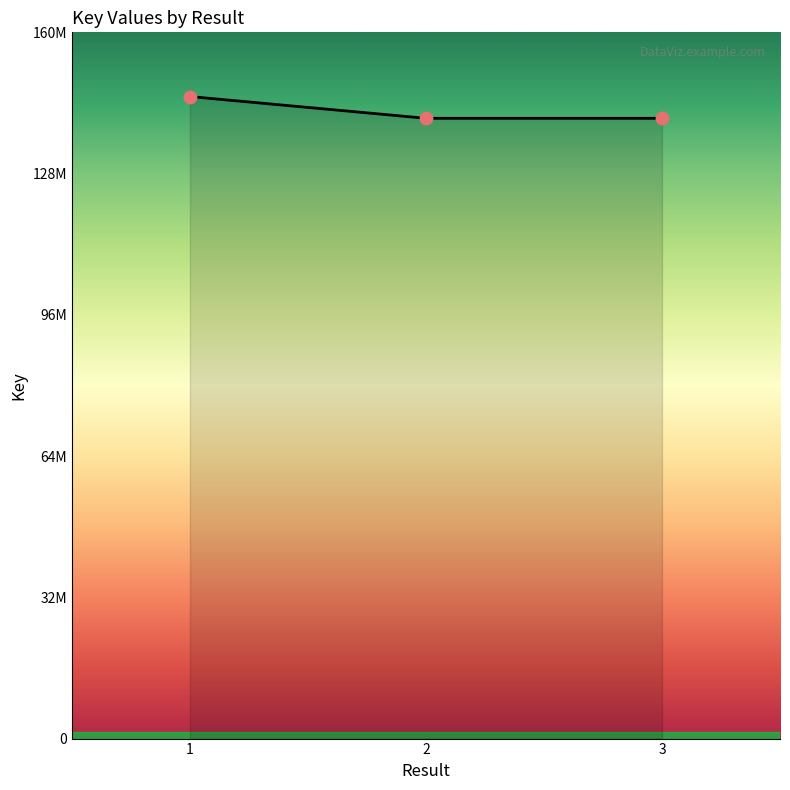

Does the chart have visible grid lines?

No